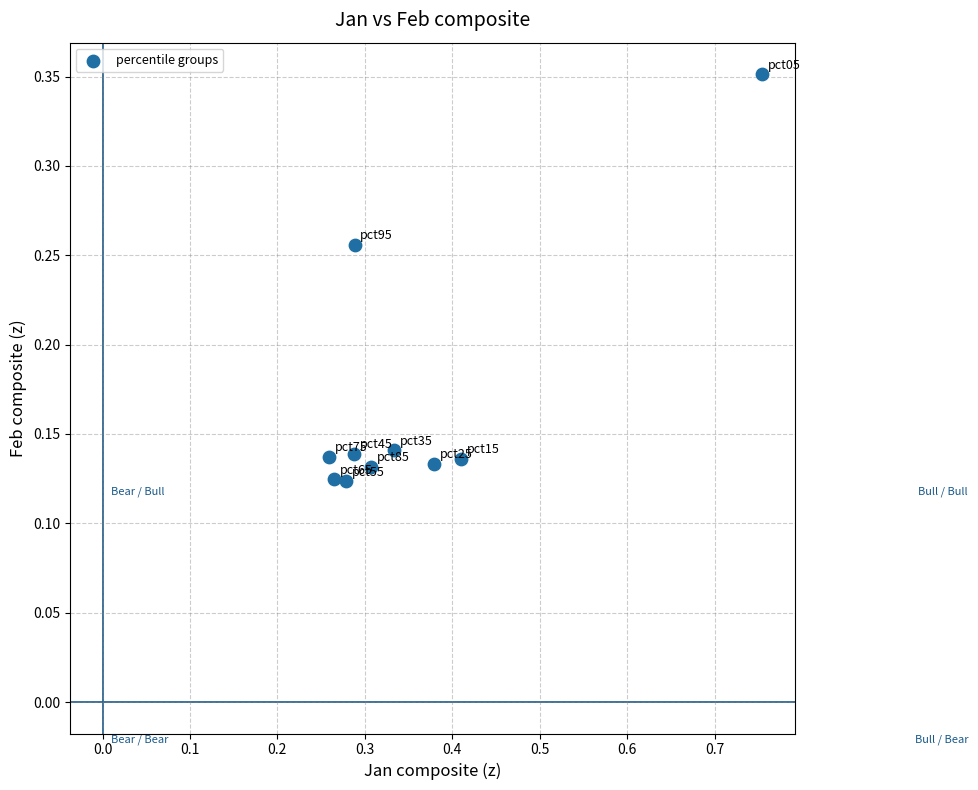

What is the range of X values (max minus min)?

0.5